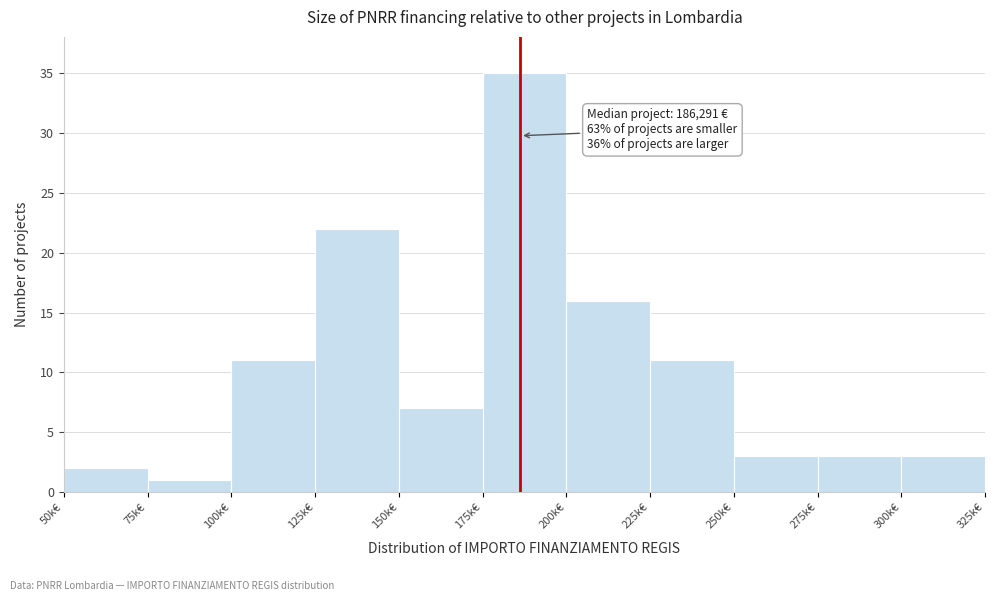

Reading left to right, what are all the values shown in this chart?

2	1	11	22	7	35	16	11	3	3	3